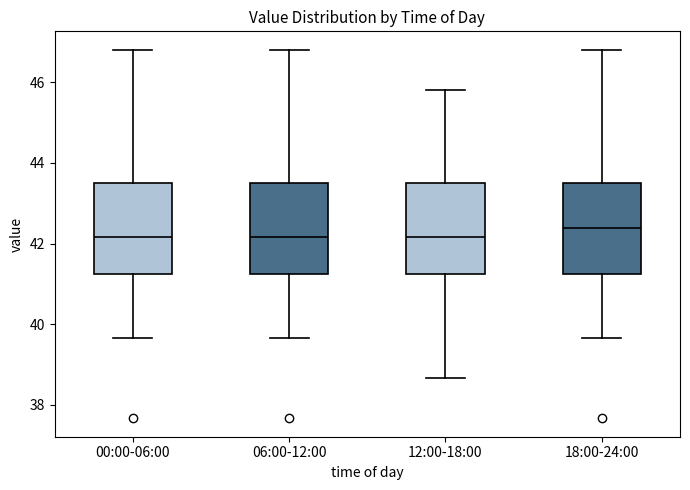

Reading left to right, read every box against the y-axis: the position of its median line, the range the box covers, and the ends of its whiskers. The values are not printed on the chart, so give them approximately, as read against the axis.

00:00-06:00: median 42.2, box 41.2 to 43.4, whiskers 39.6 to 46.8
06:00-12:00: median 42.2, box 41.2 to 43.4, whiskers 39.6 to 46.8
12:00-18:00: median 42.2, box 41.2 to 43.4, whiskers 38.6 to 45.8
18:00-24:00: median 42.4, box 41.2 to 43.4, whiskers 39.6 to 46.8